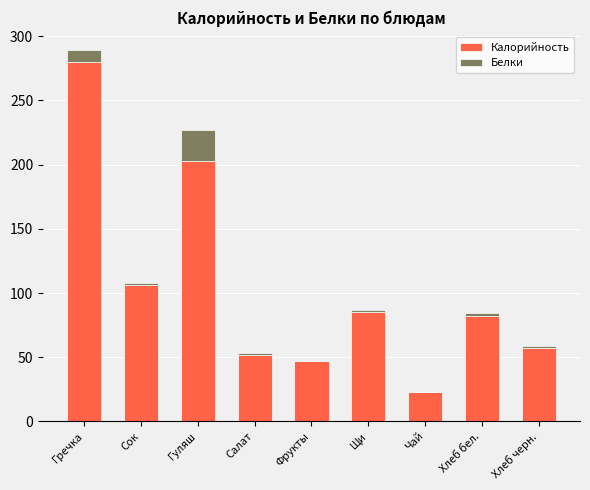

At which category is the sum across all series the highest?

Гречка